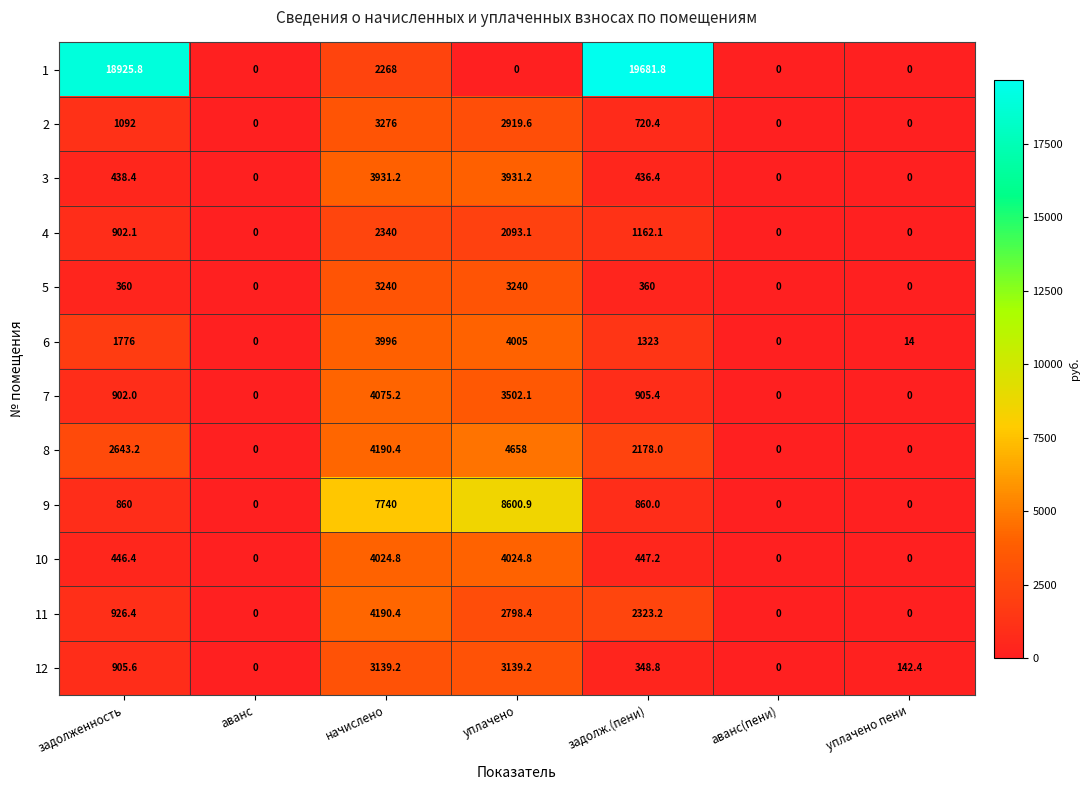

The 11 series shows 1343.2 at аванс(пени). True or false?

False